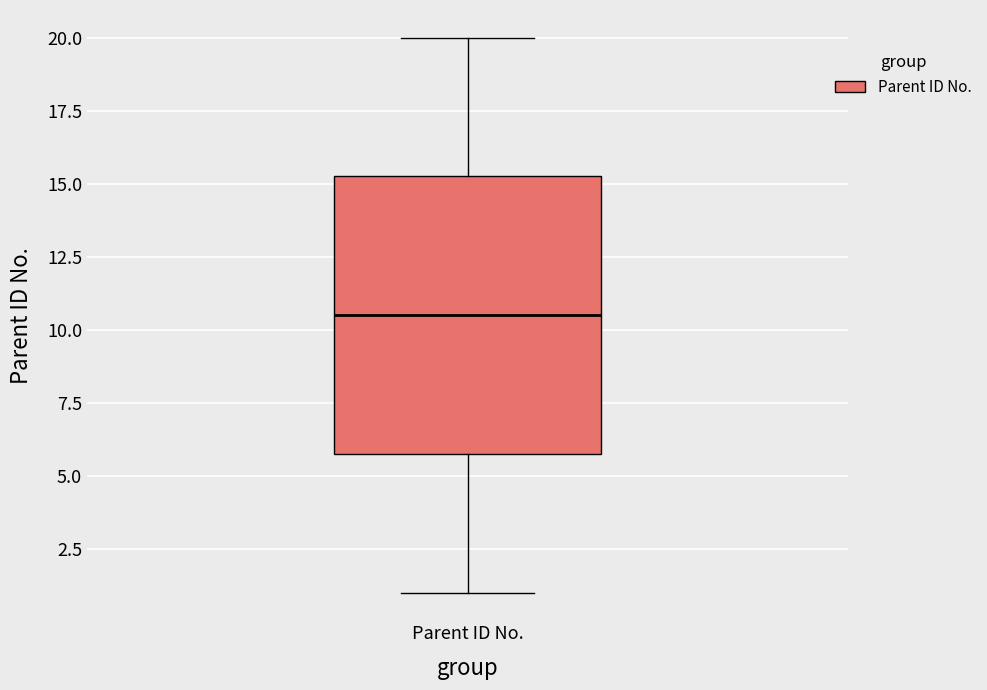

Transcribe this box plot: give where the median line is, the range the box spans, and where the two whiskers end, as read against the y-axis. The values are not printed on the chart, so give them approximately, as read against the axis.

median 10.5, box 6.0 to 15.5, whiskers 1.0 to 20.0